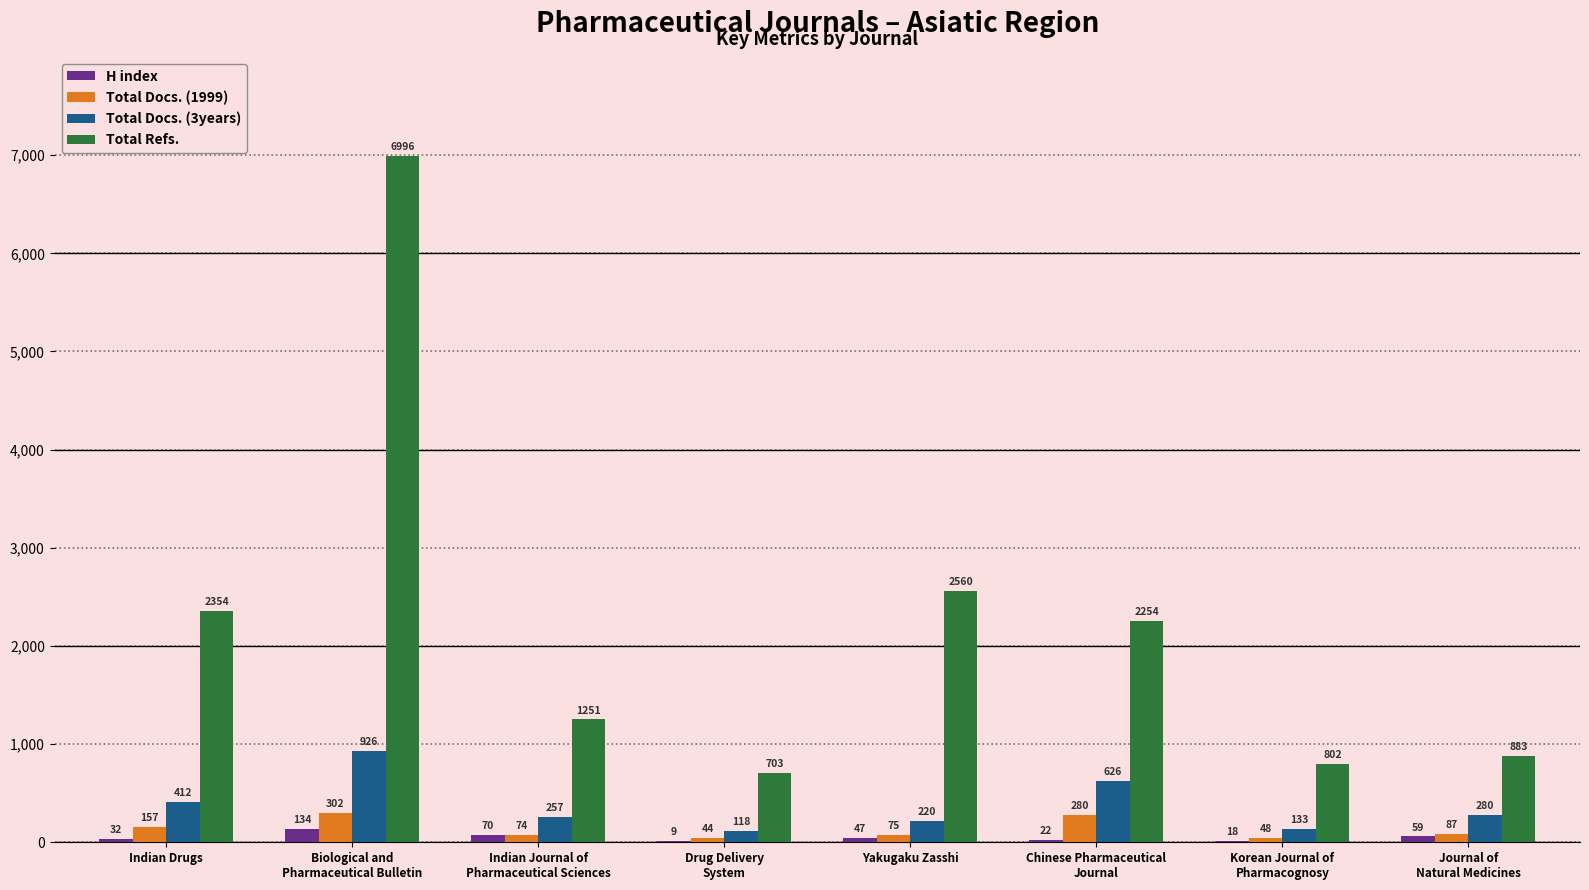

Which series has the widest spread of values?

Total Refs.